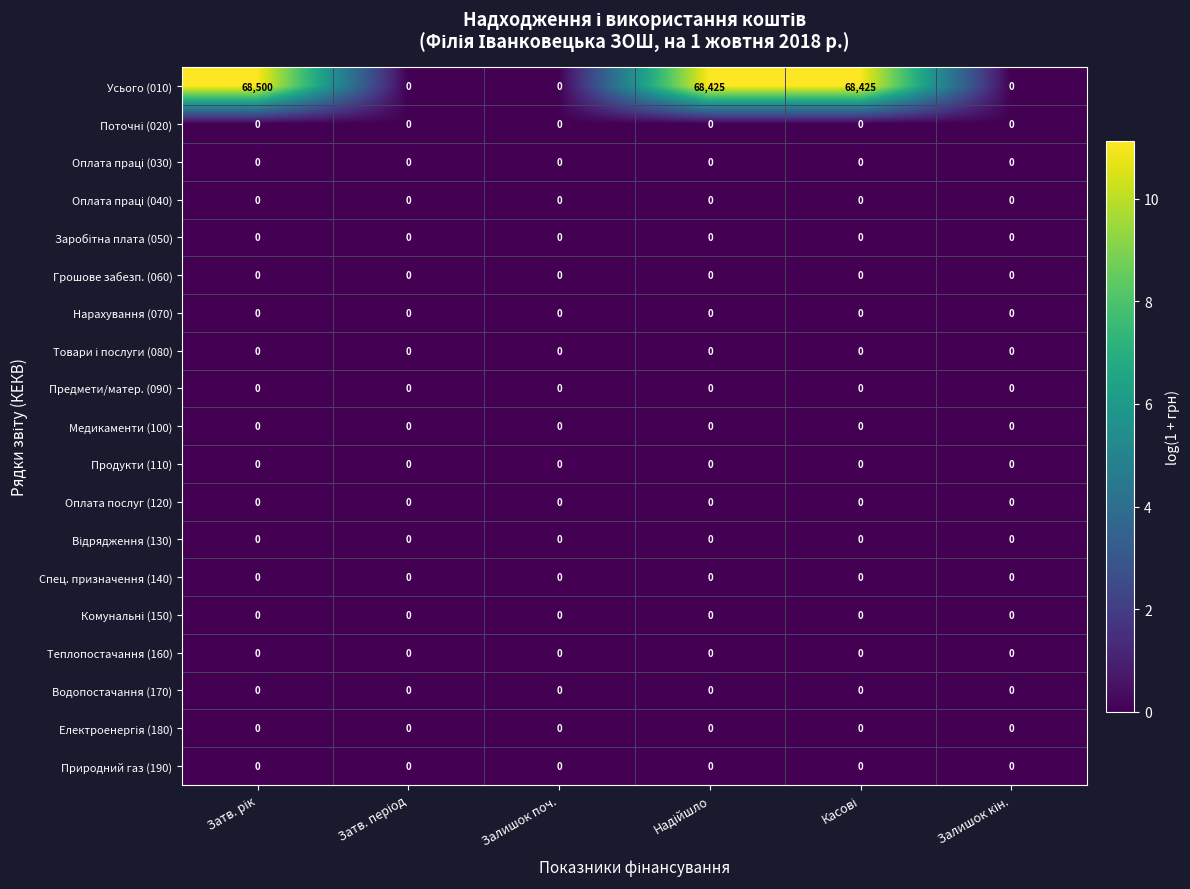

Which series has the largest total across all categories?

Усього (010)